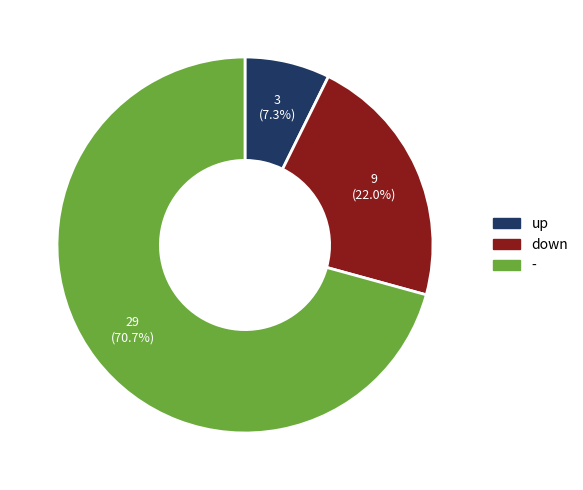

Which category has the smallest portion of the pie?

up